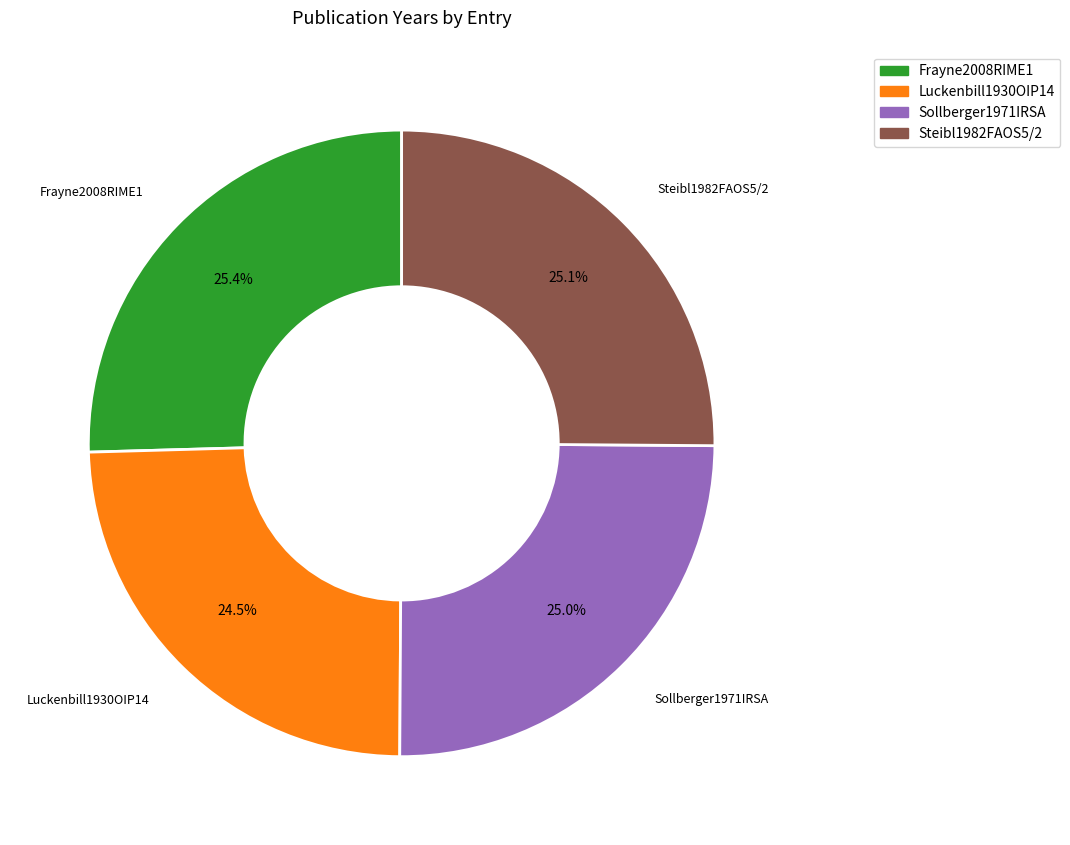

The Frayne2008RIME1 slice represents 25% of the pie. True or false?

True